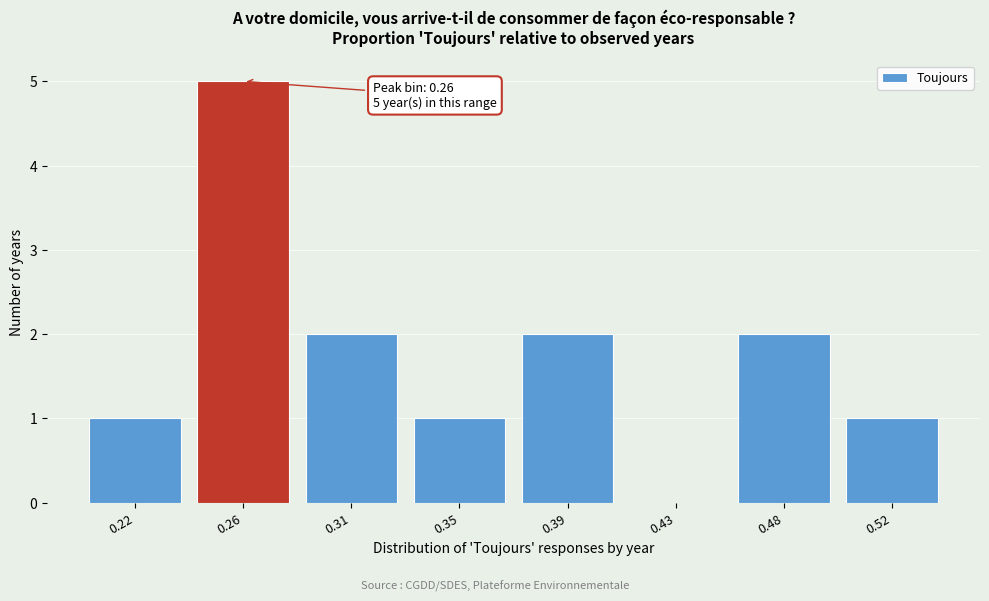

Reading right to left, list all the values displayed in this chart.

0.52=1	0.48=2	0.43=0	0.39=2	0.35=1	0.31=2	0.26=5	0.22=1